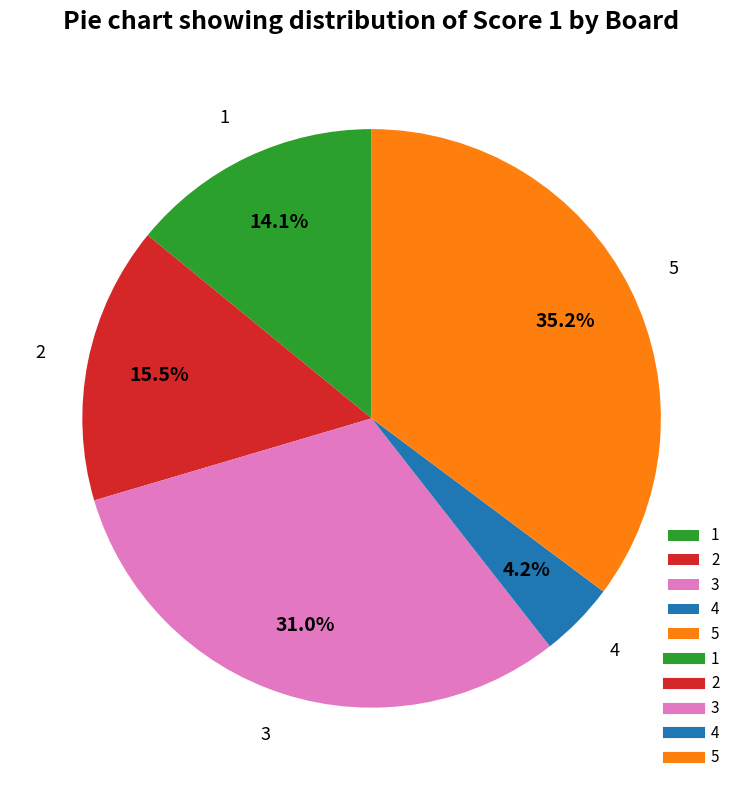

Rank the categories by value from highest to lowest.

5, 3, 2, 1, 4